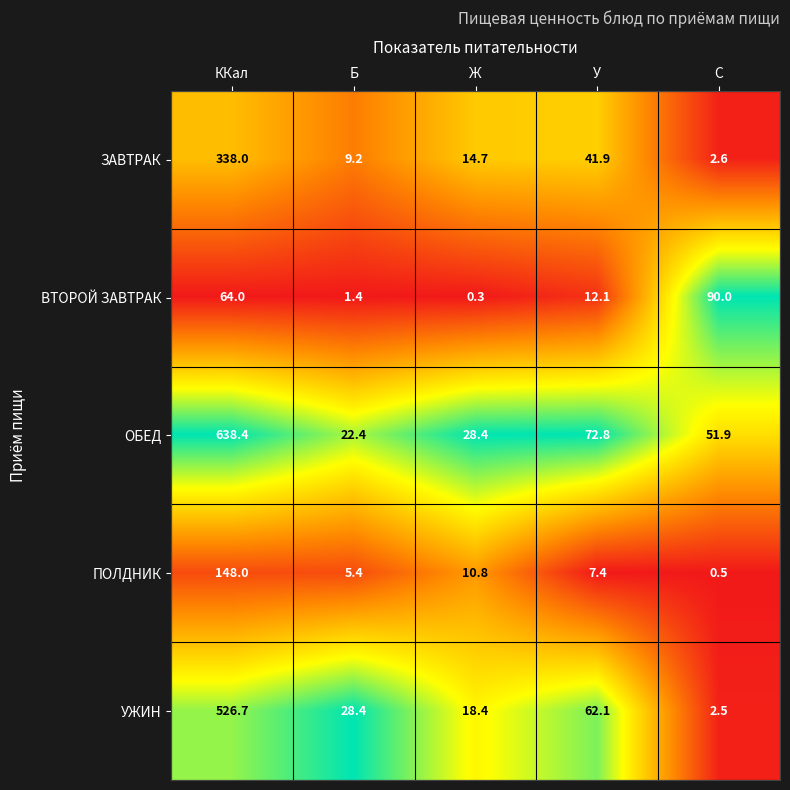

Where does the ВТОРОЙ ЗАВТРАК series first go above 12?

ККал